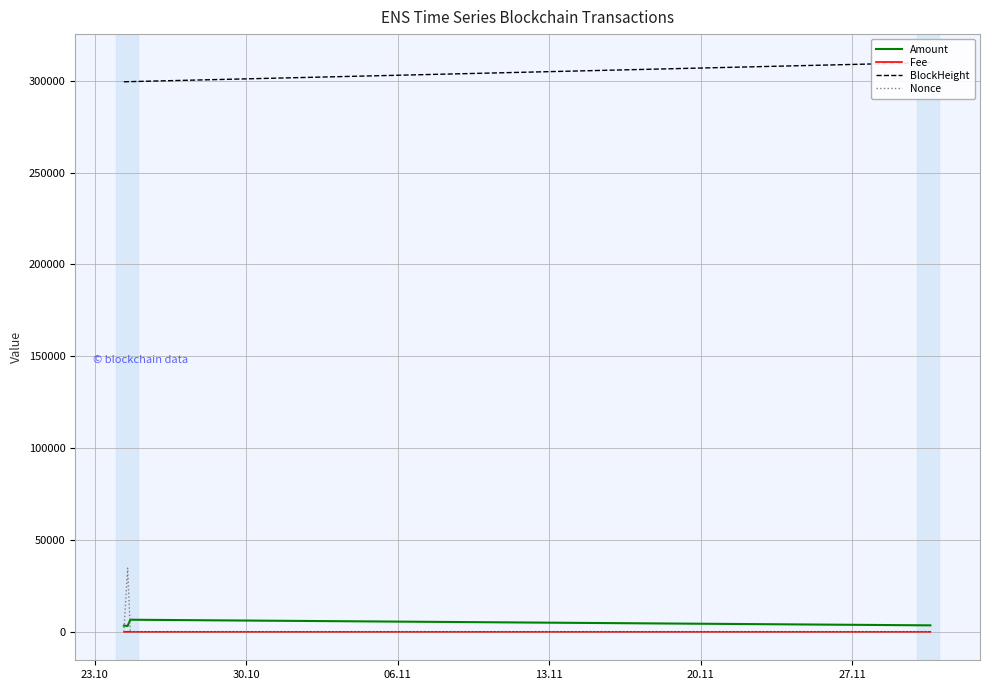

True or false: BlockHeight has more than 2 interior local peaks.

False